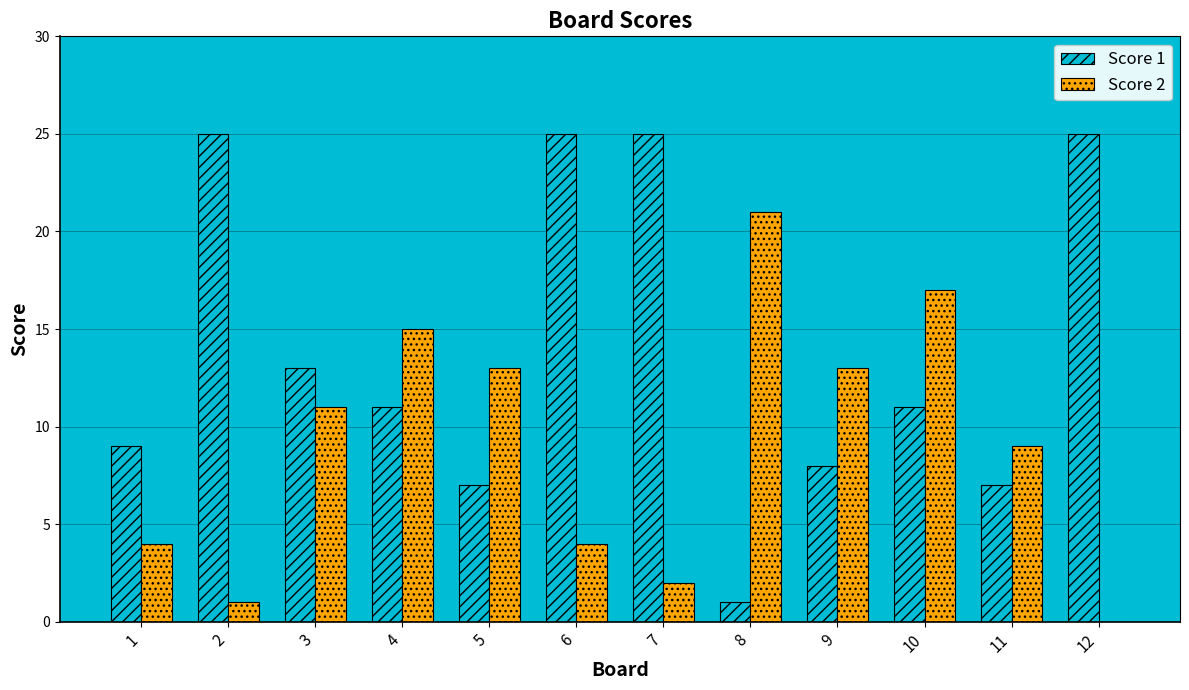

At which label is Score 1 closest to 13?

3